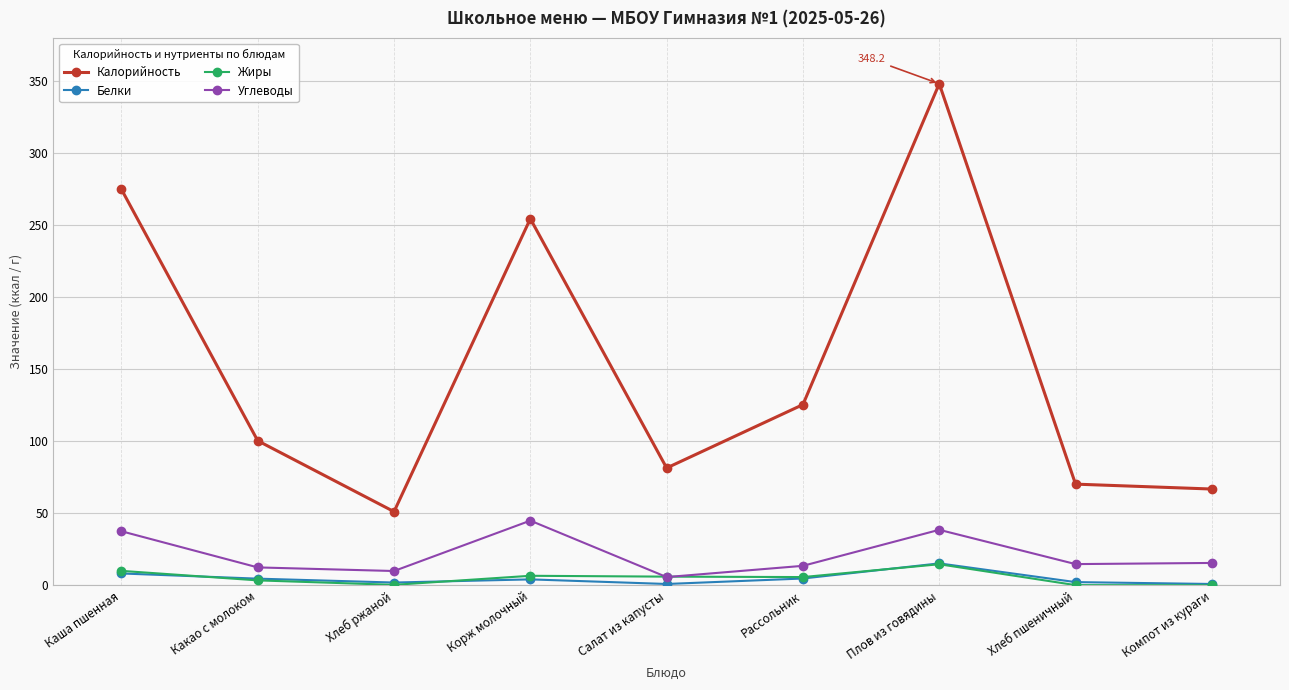

What is the value of the Жиры point at the 3rd from the left?

0.4